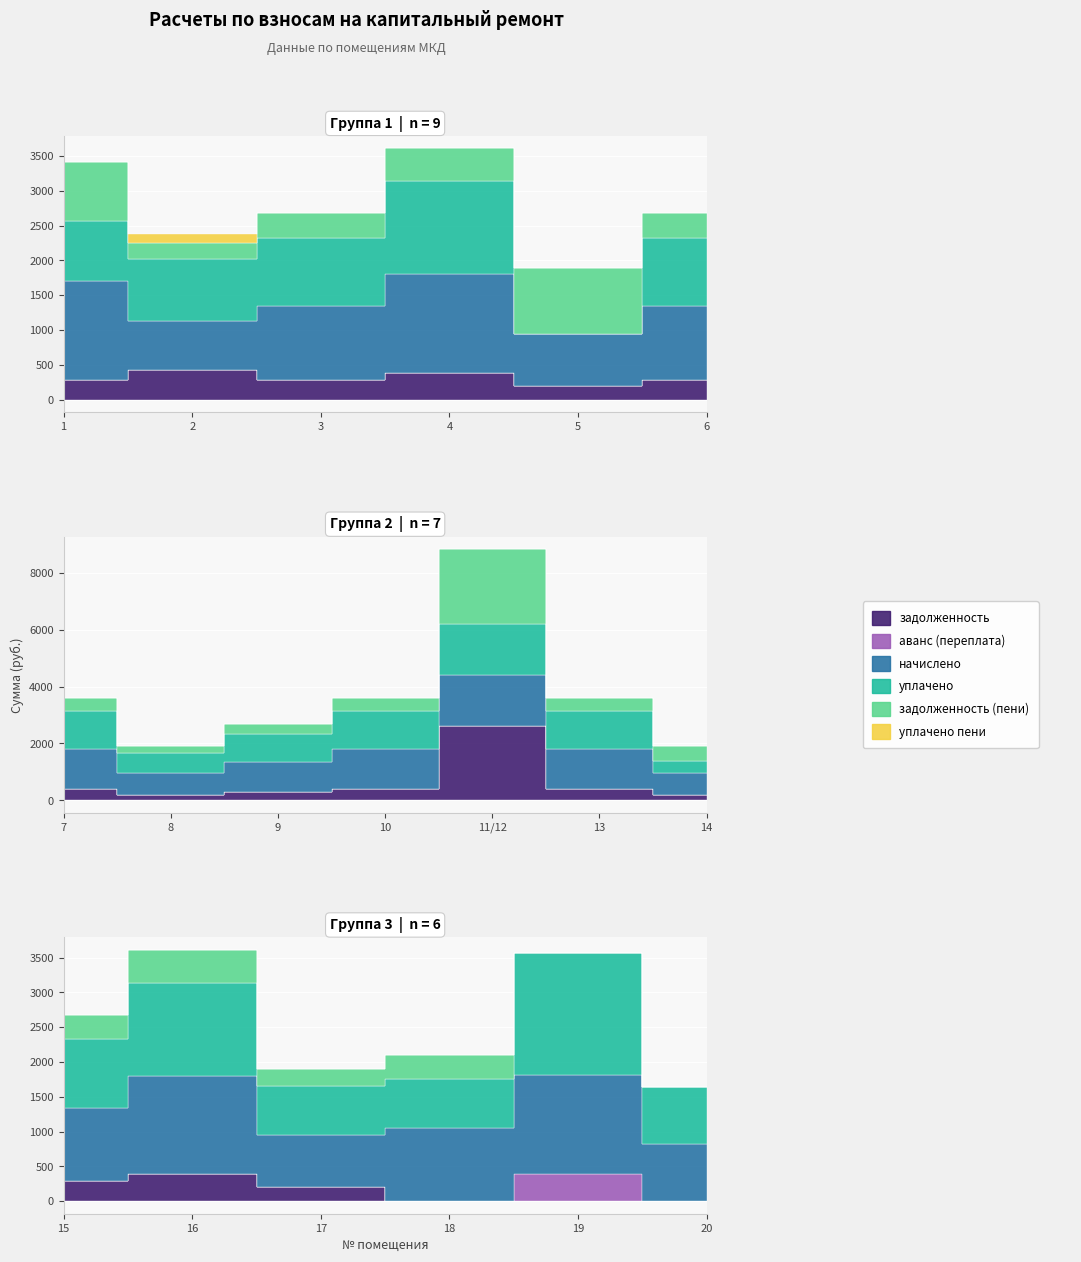

What are all the series names shown in the legend?

задолженность, аванс (переплата), начислено, уплачено, задолженность (пени), уплачено пени